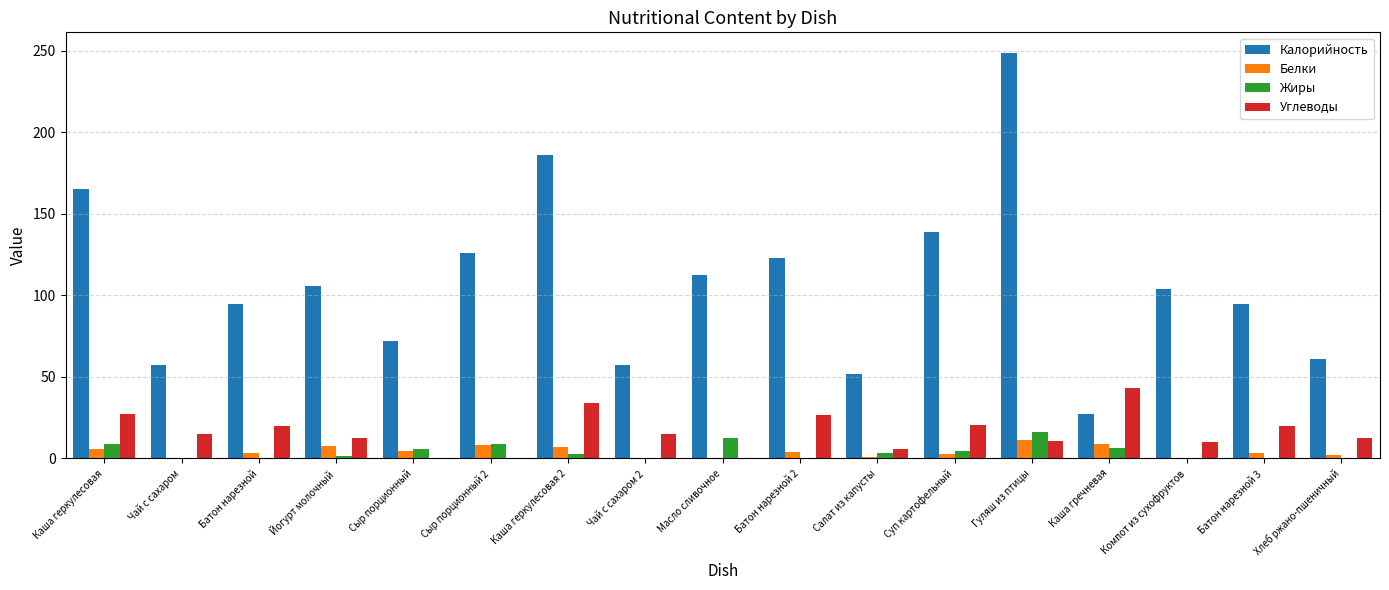

How many groups of bars are there?

17